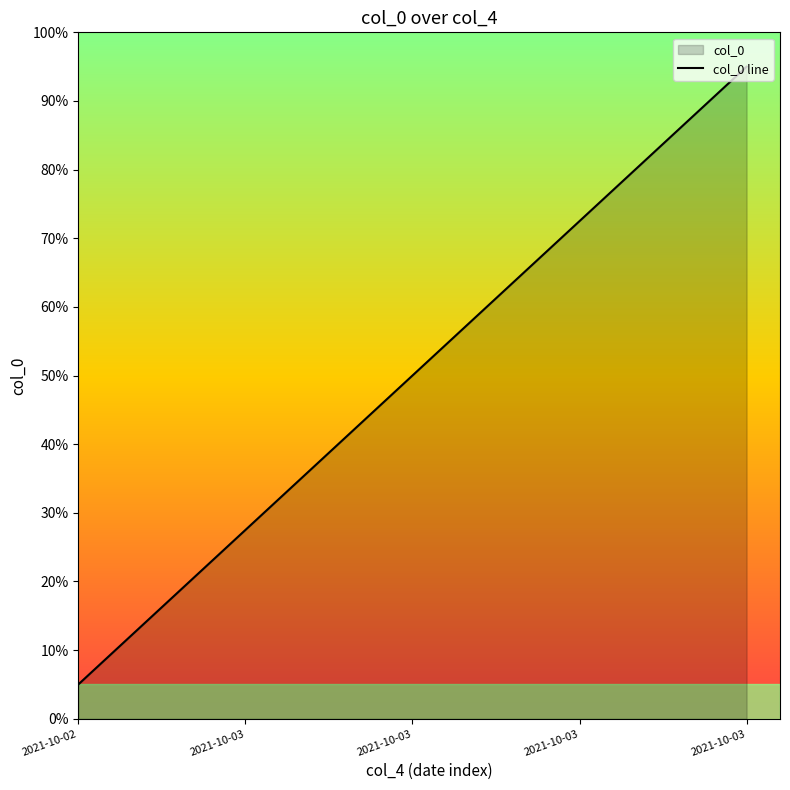

Reading left to right, list all the values displayed in this chart.

5.0	27.5	50.0	72.5	95.0